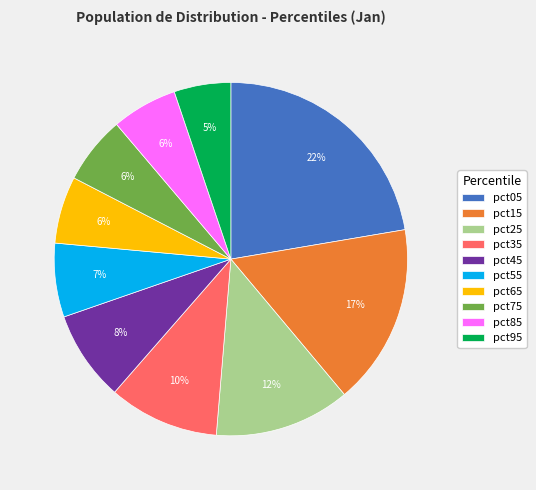

Is there any slice that represents more than half of the pie?

No